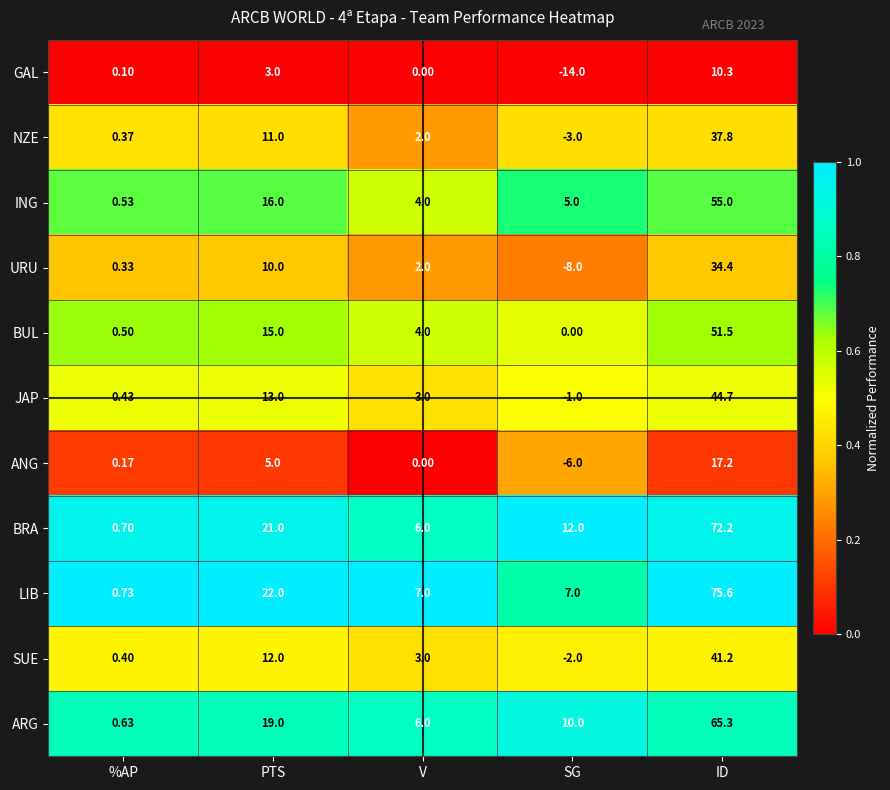

Which series has the largest range (max minus min)?

LIB